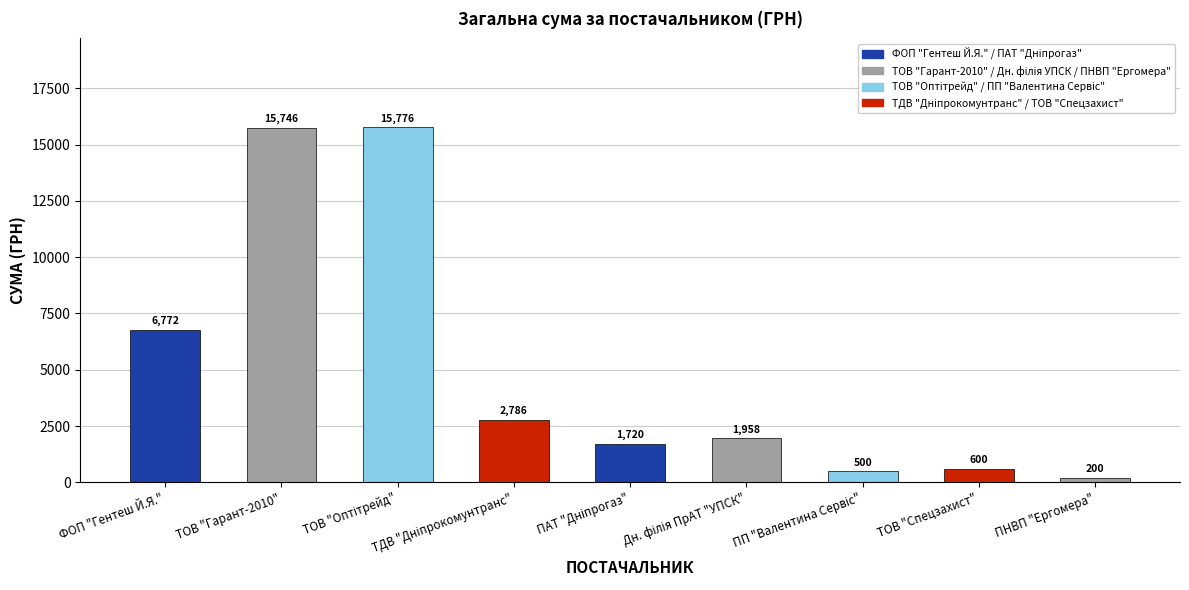

What is the smallest value displayed?

199.5